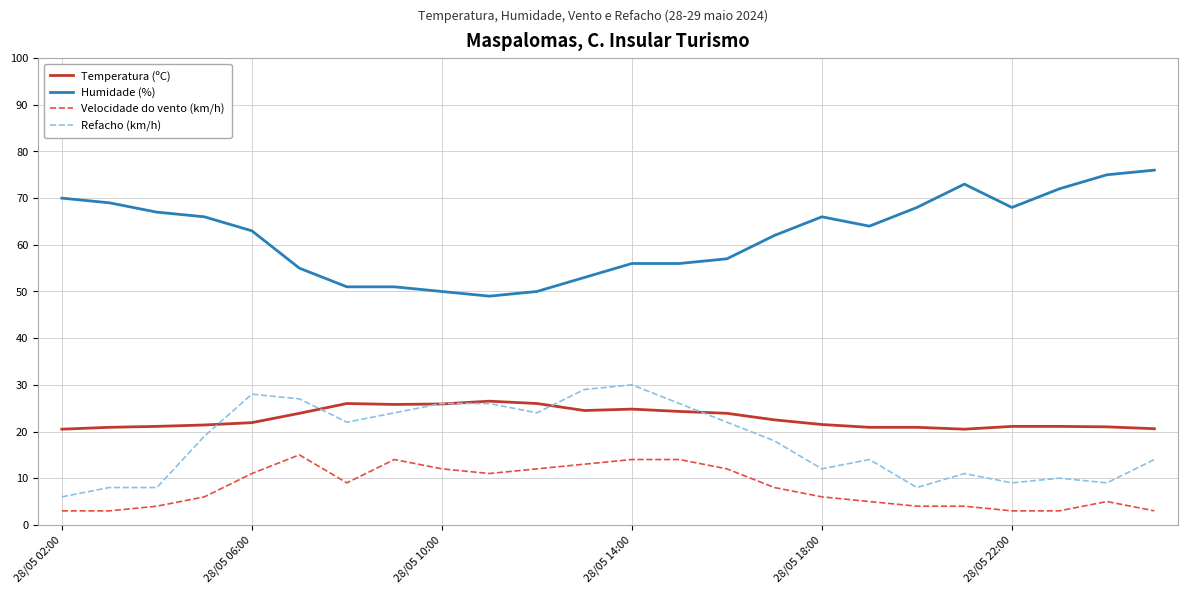

What is the maximum value for Refacho (km/h)?

30.0